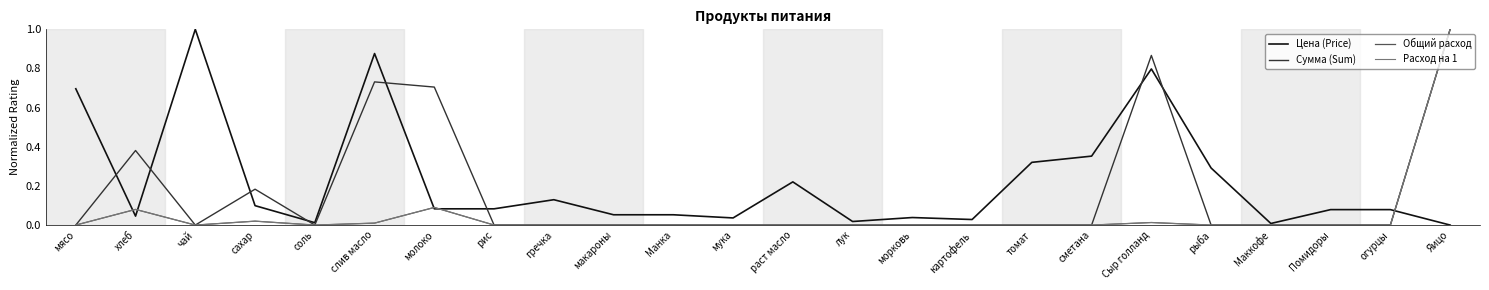

Does the chart display data point markers on the line(s)?

No